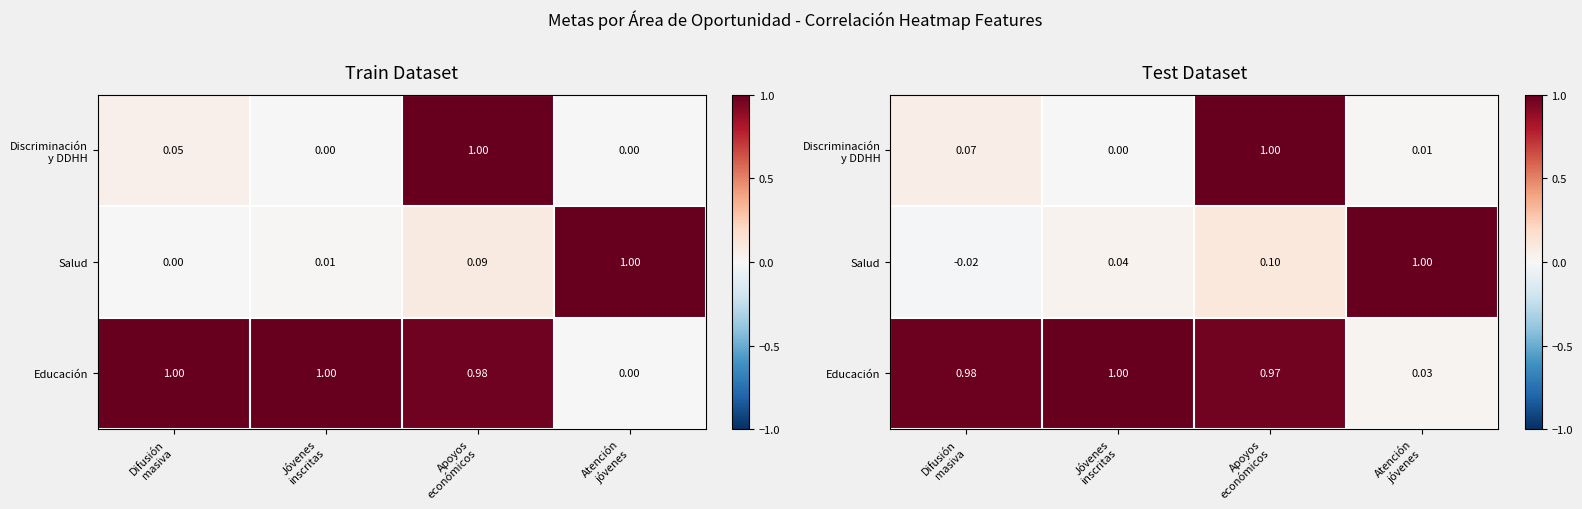

Where is Educación nearest to the value 0?

Atención jóvenes